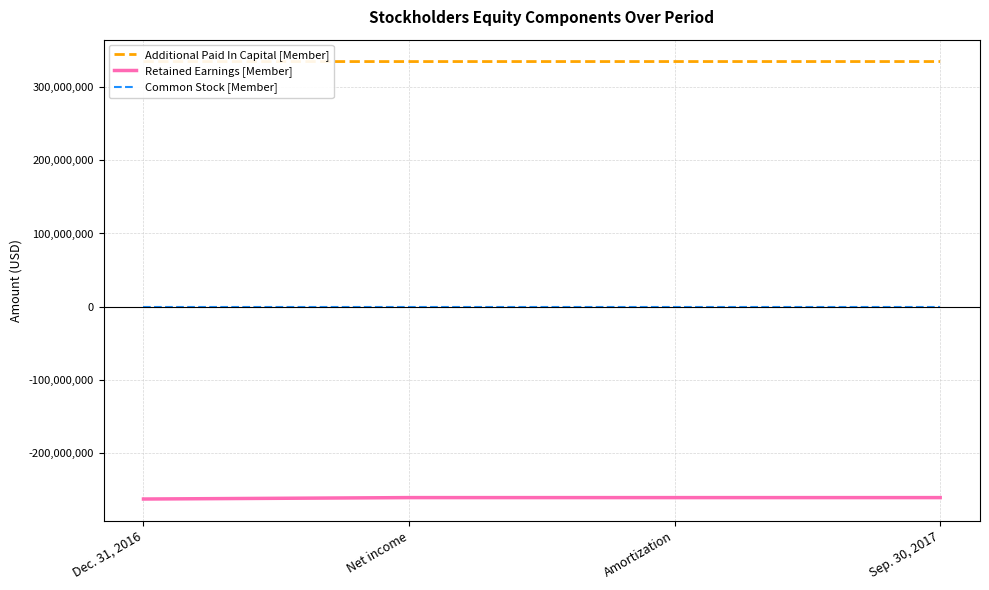

List the labels in order of Additional Paid In Capital [Member] value, largest first.

Amortization, Sep. 30, 2017, Dec. 31, 2016, Net income